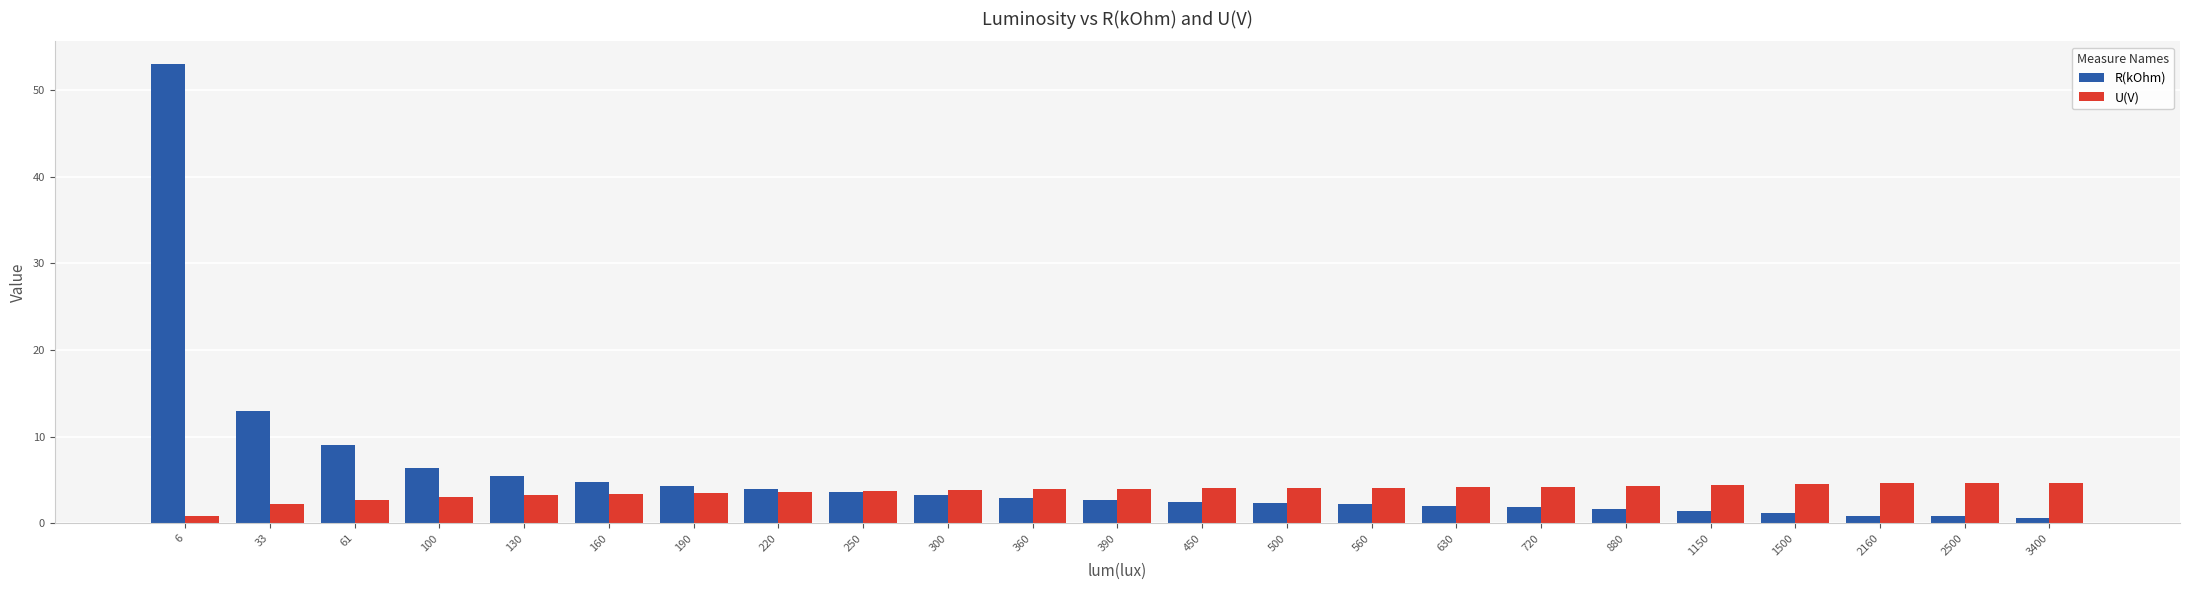

Are the bars horizontal?

No